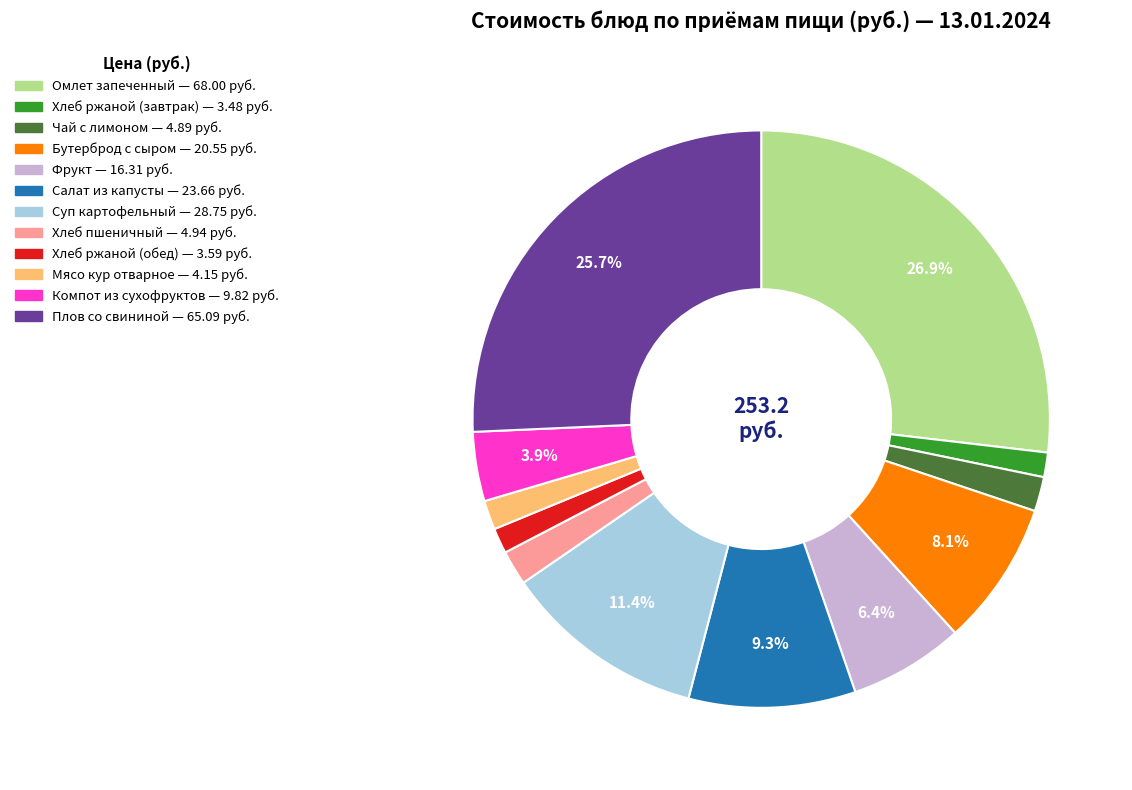

Which category has the biggest portion of the pie?

Омлет запеченный